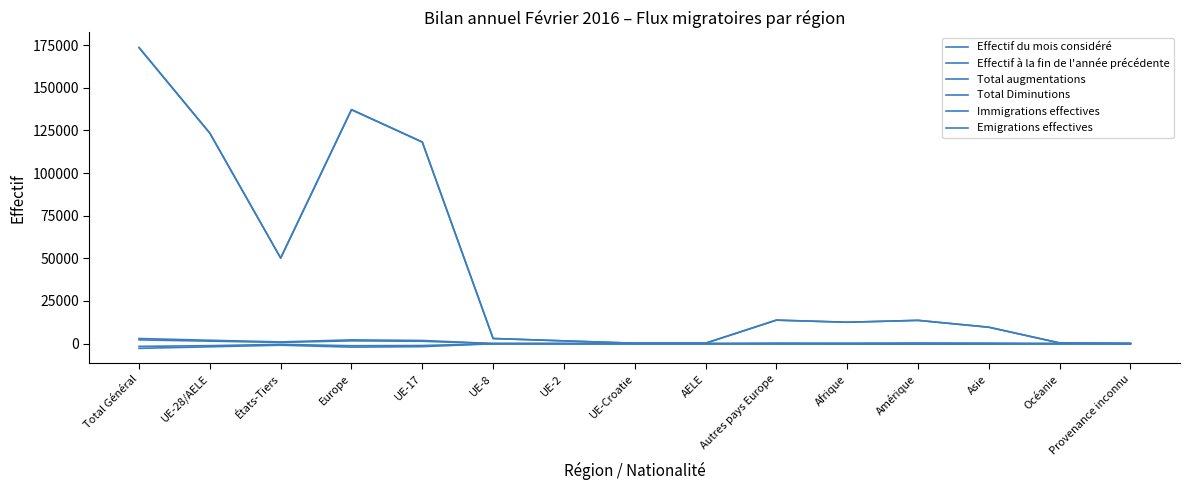

True or false: Total Diminutions and Effectif à la fin de l'année précédente intersect in this chart.

False